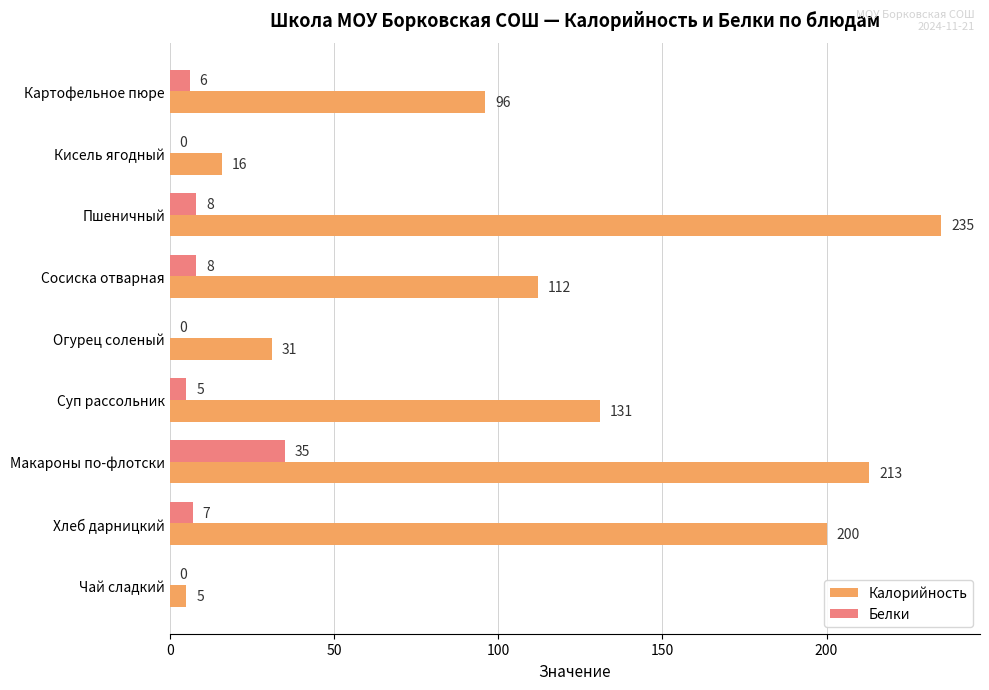

At which label is Калорийность closest to 120?

Сосиска отварная